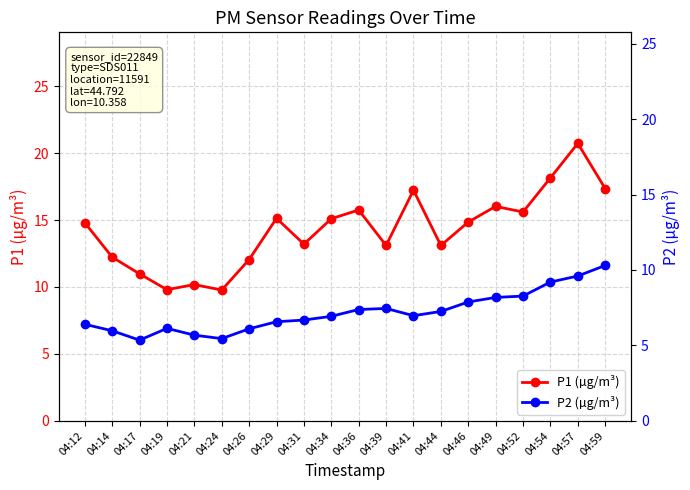

At which label is P1 (µg/m³) closest to 15?

04:34